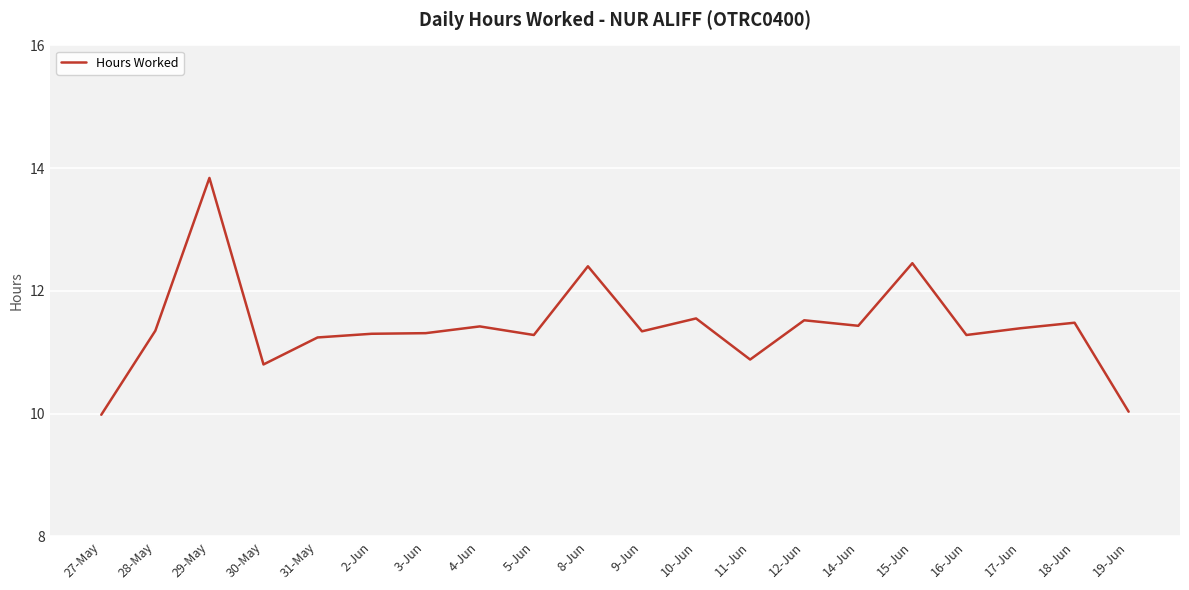

What position from the left is 2-Jun?

6